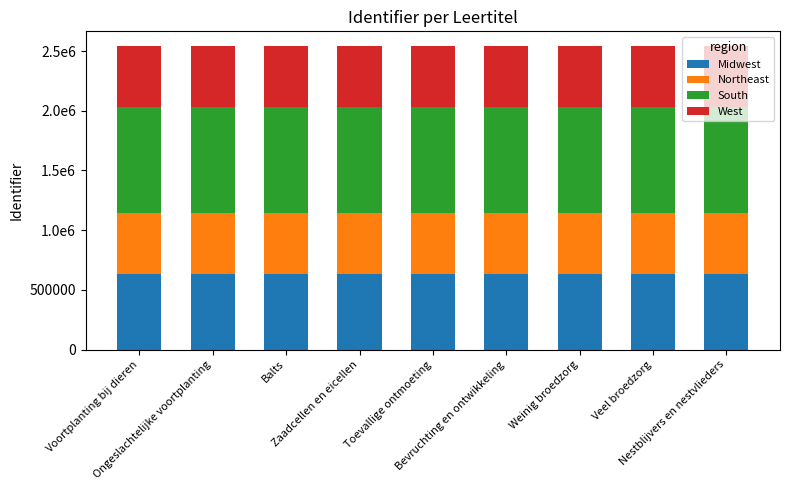

Does the chart contain any negative values?

No